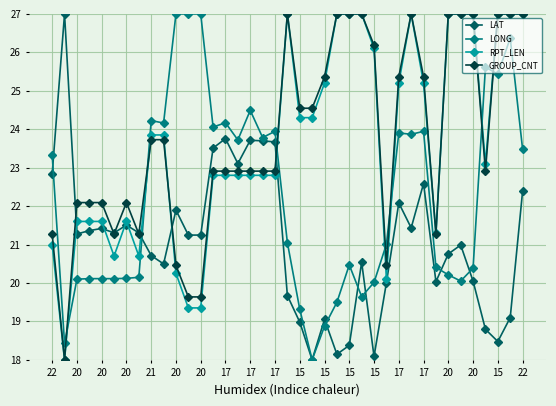

At how many categories does at least one series exceed 20?

39